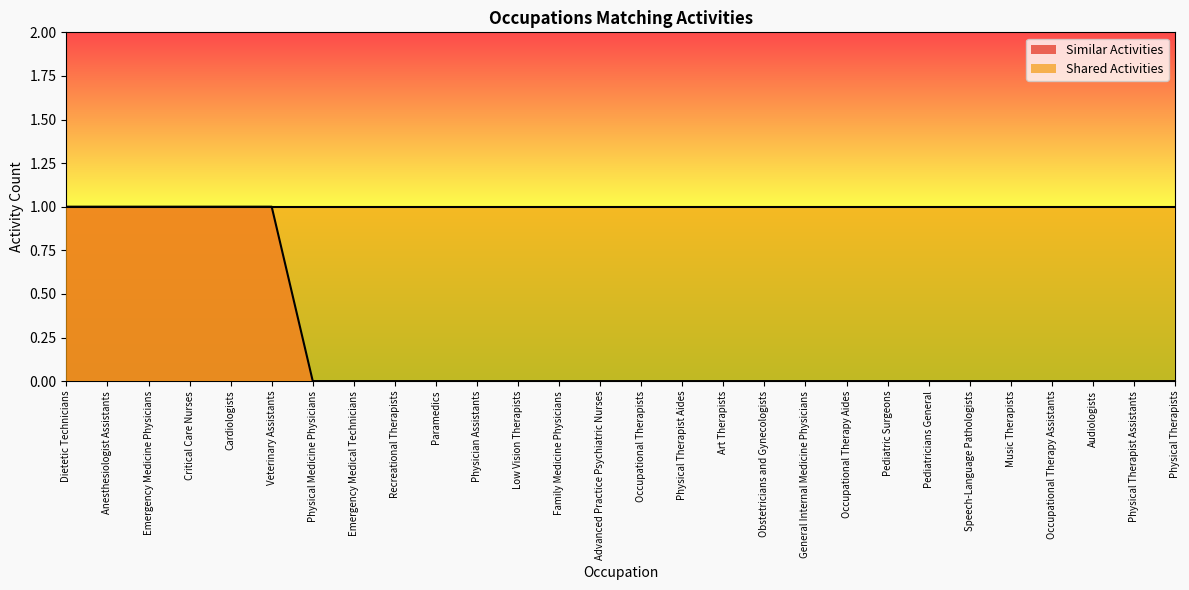

What is the greatest value displayed?

1